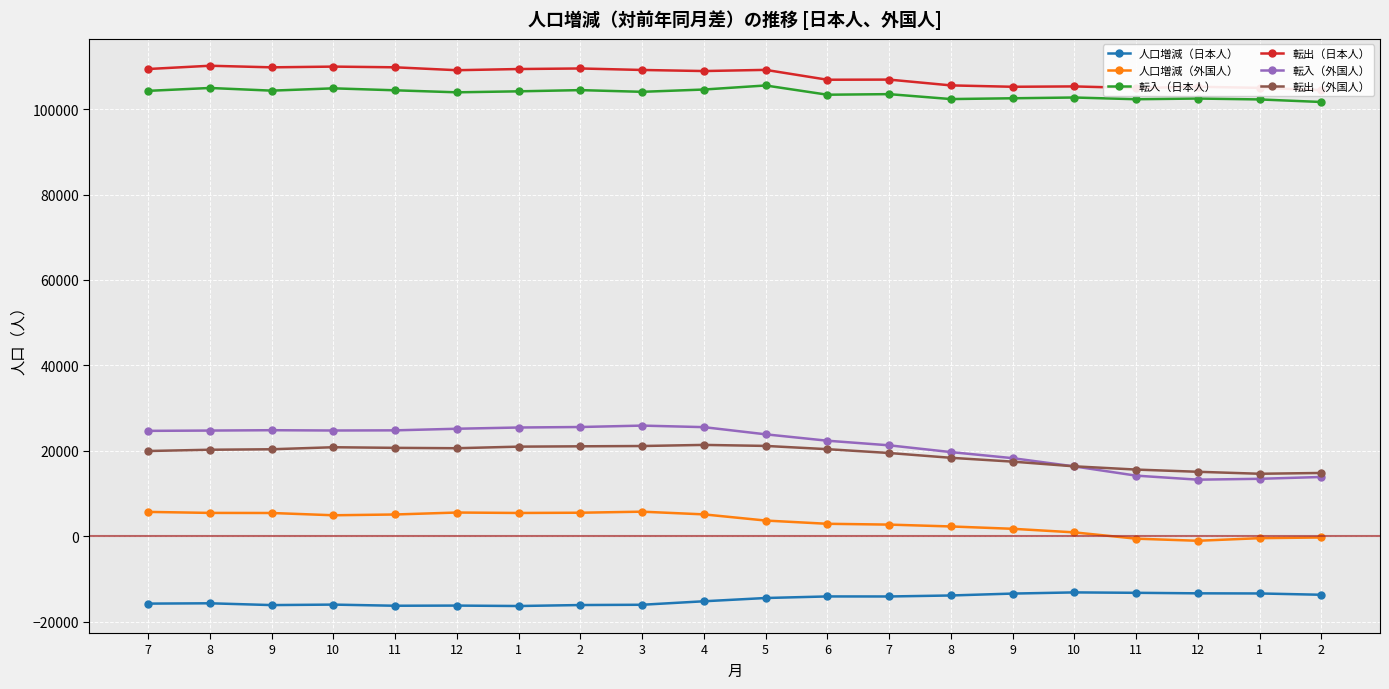

In 人口増減（日本人）, how many points are higher than both neighbors (excluding endpoints)?

5